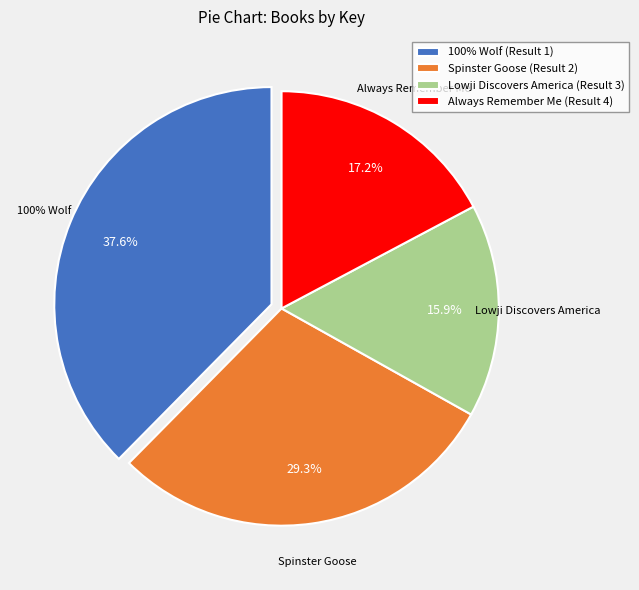

Does any single category account for the majority?

No